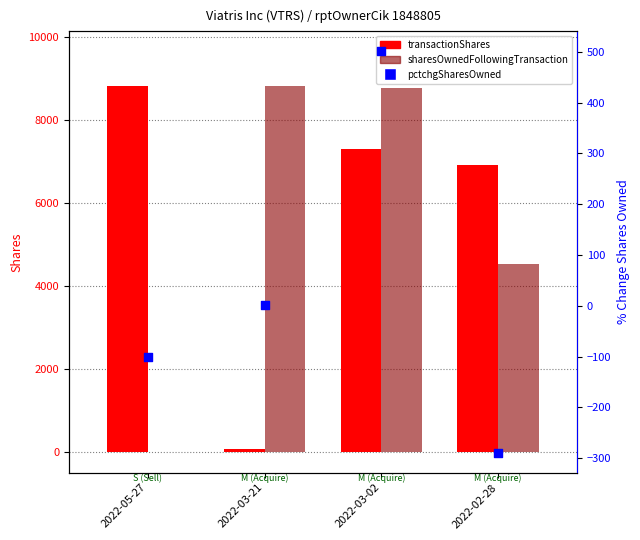

At which category is the sum across all series the highest?

2022-03-02